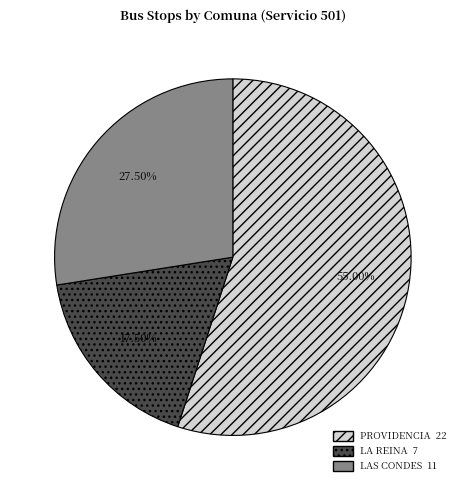

How many segments does this pie chart have?

3